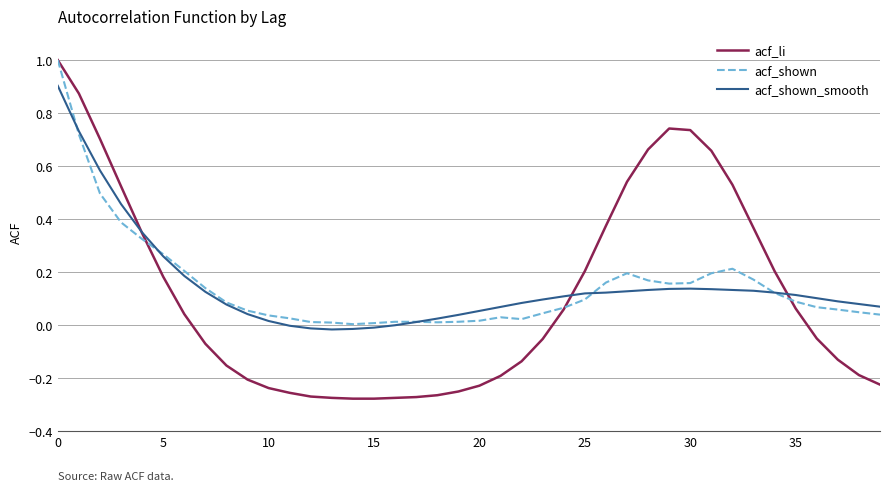

Which series has the widest spread of values?

acf_li